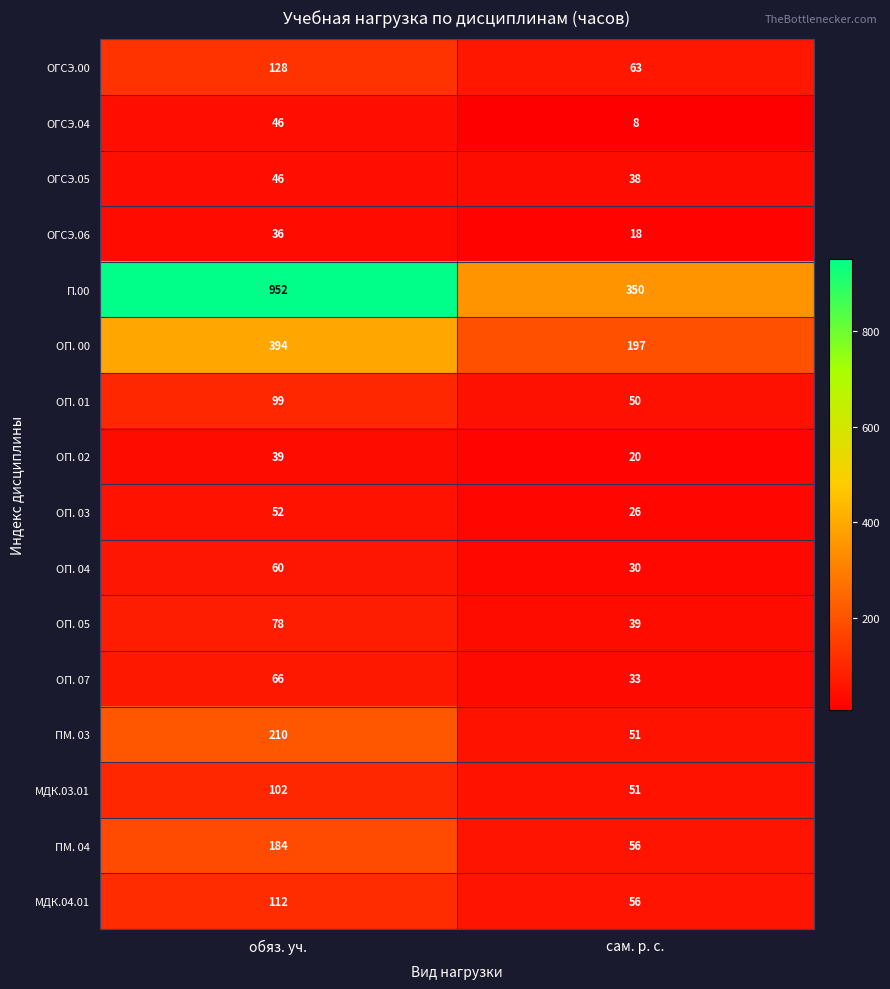

What is the greatest value displayed?

952